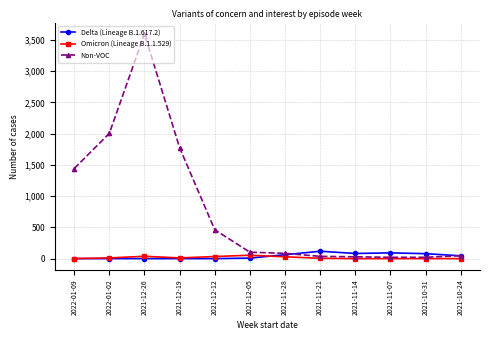

Which series has the widest spread of values?

Non-VOC